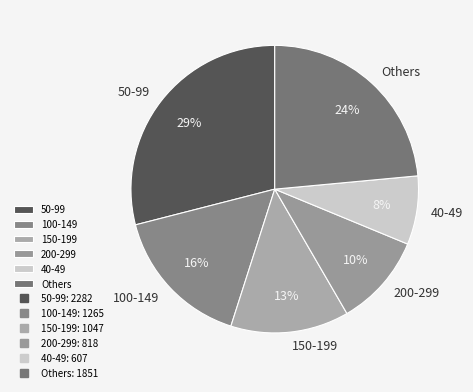

Which has a higher value, 50-99 or 100-149?

50-99